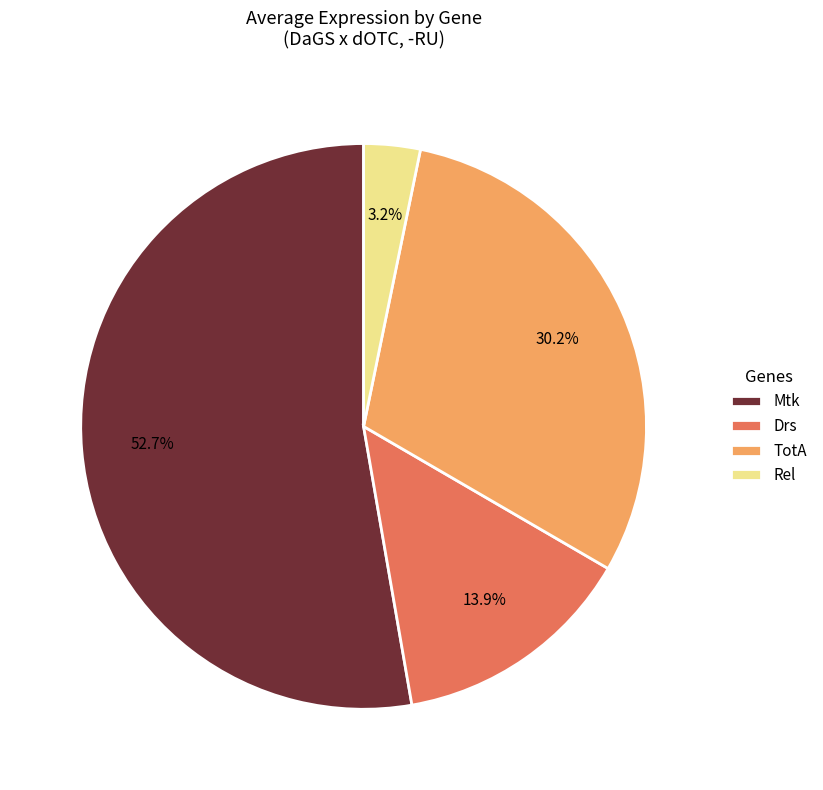

What percentage is the Rel slice, to the nearest percent?

3%